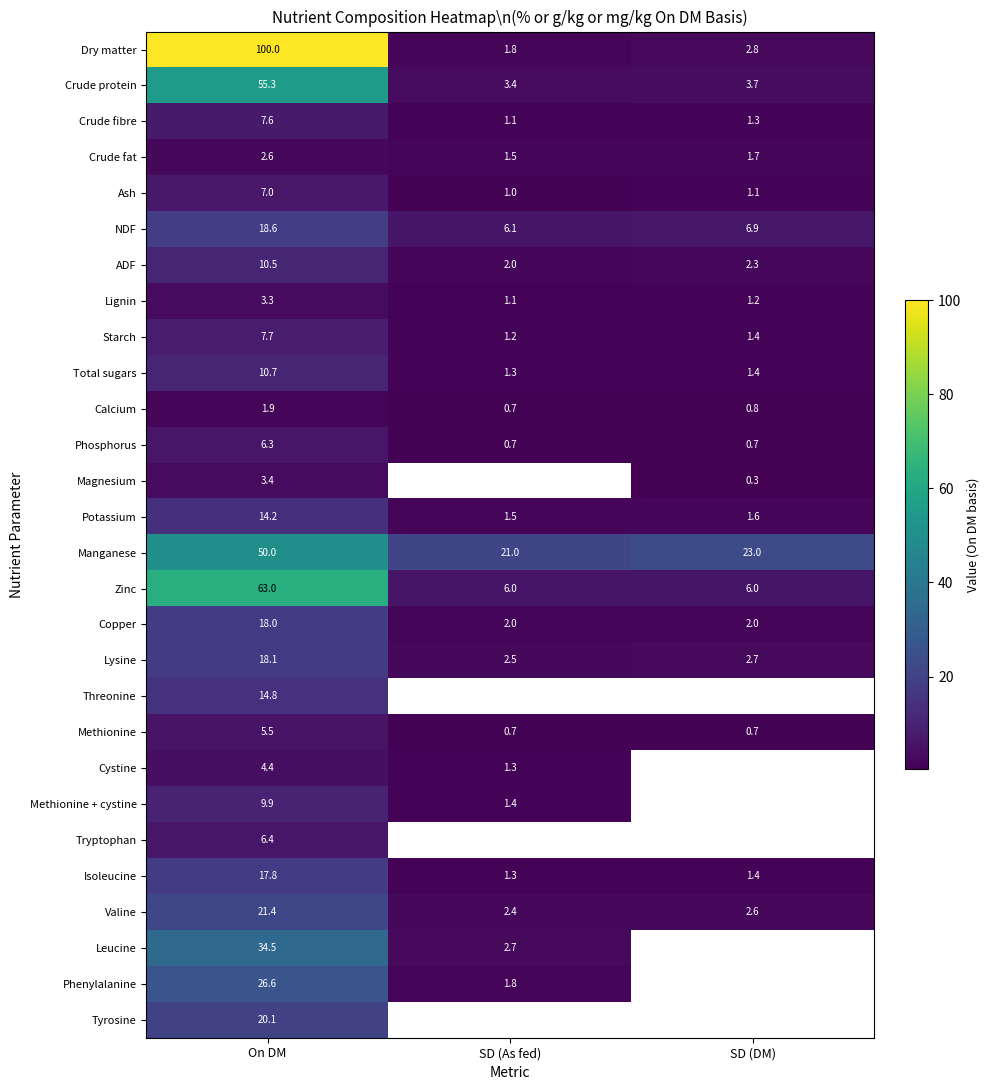

What is the smallest value displayed?

0.3